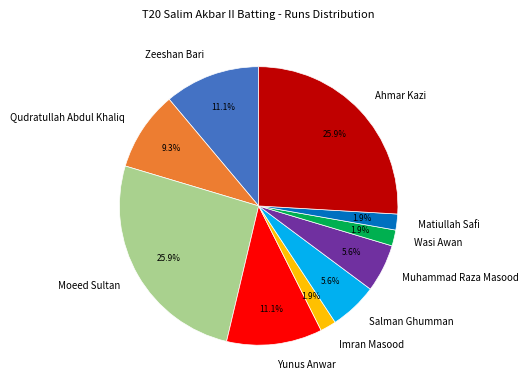

Is there any slice that represents more than half of the pie?

No